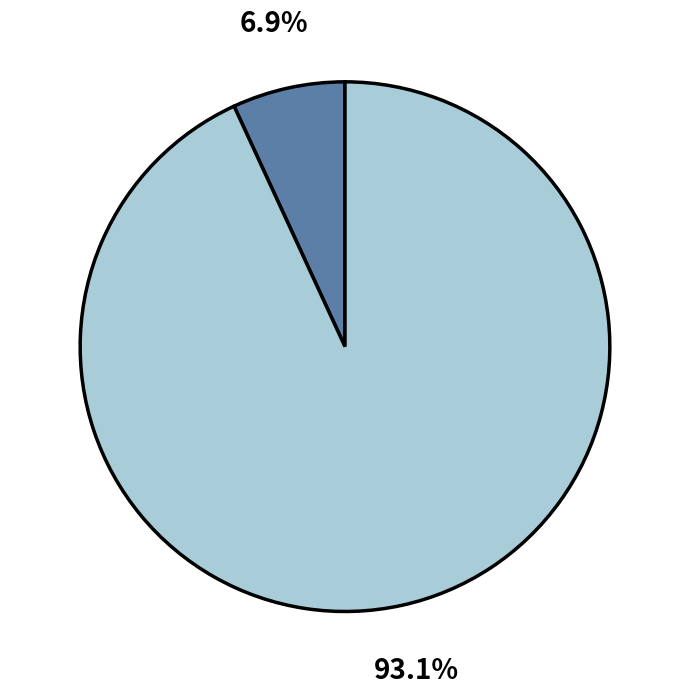

Does any single category account for the majority?

Yes